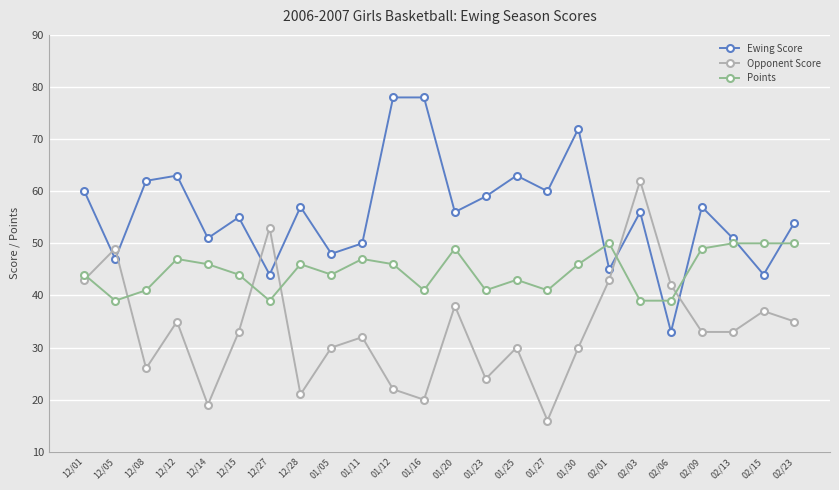

What is the label of the 9th point from the left?

01/05